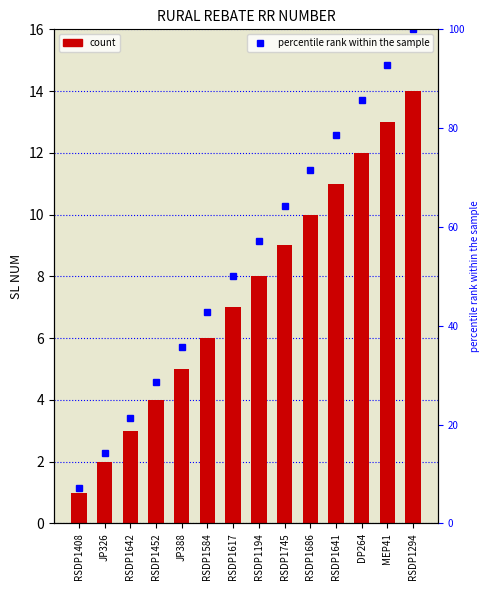

Read the percentile rank within the sample value at RSDP1745.

64.3